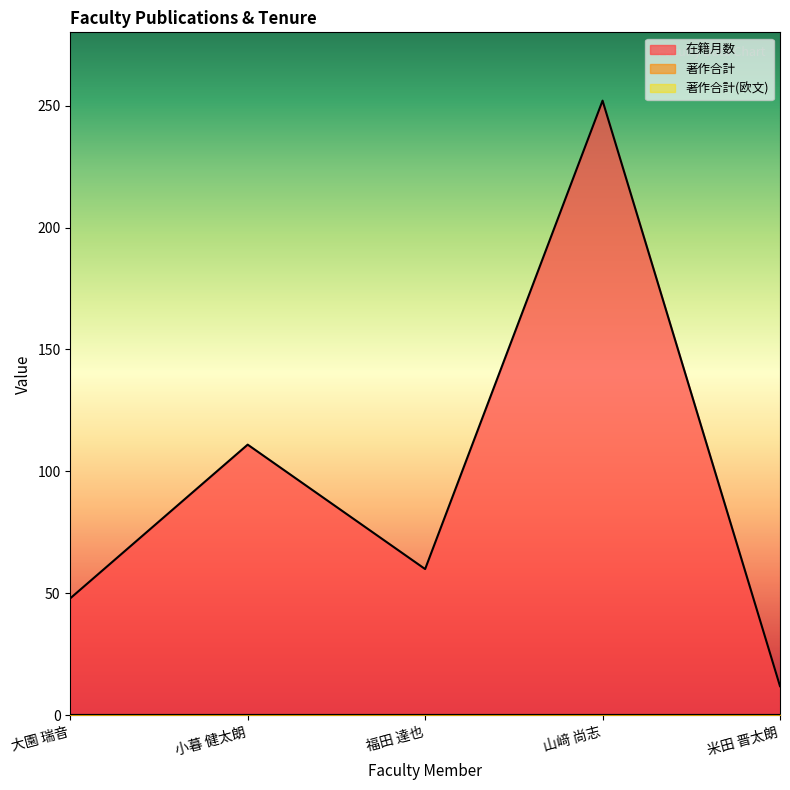

Between 大園 瑞音 and 山﨑 尚志, which series saw the biggest shift?

在籍月数